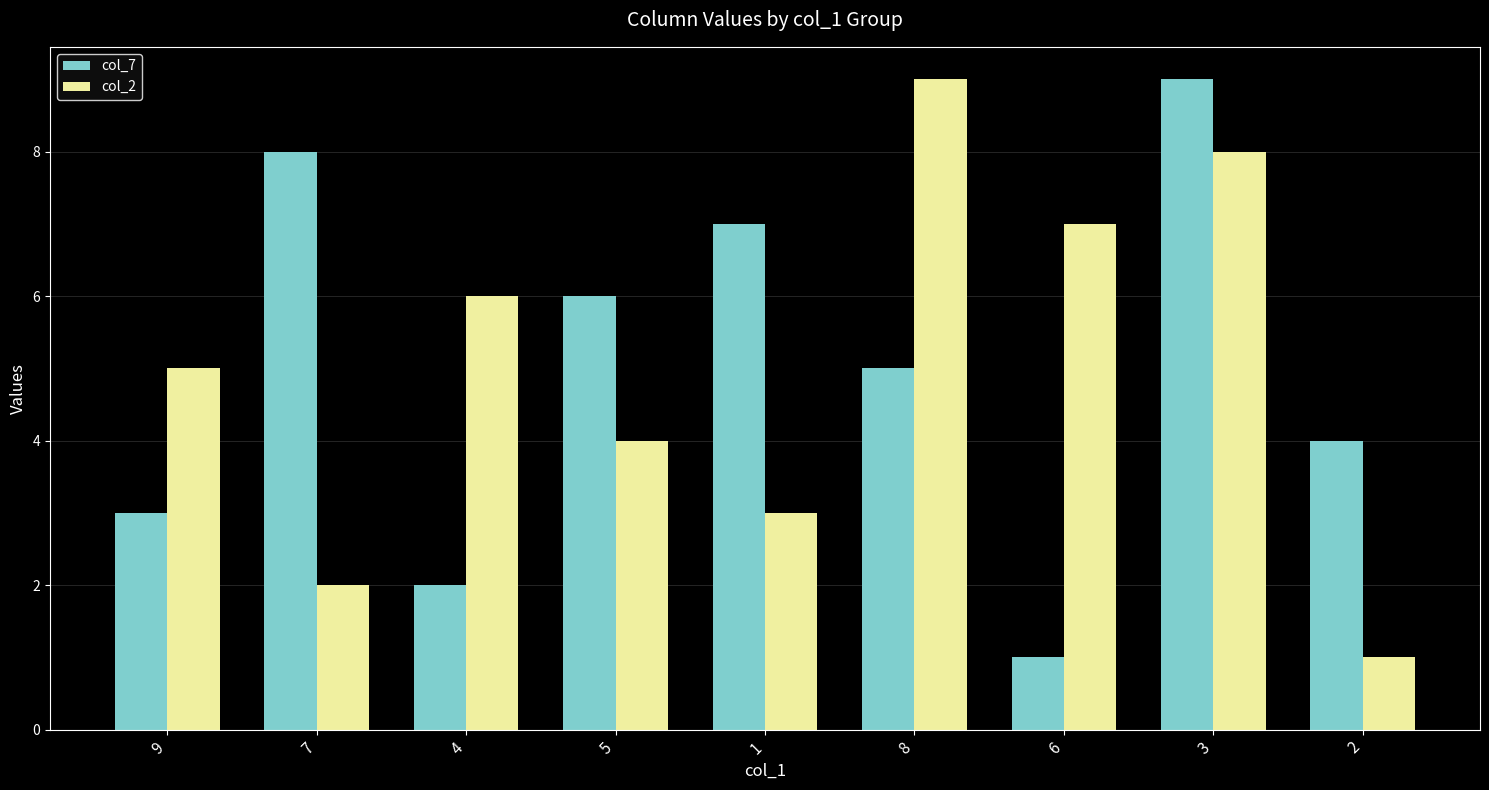

The value of col_7 at 4 is 2. True or false?

True